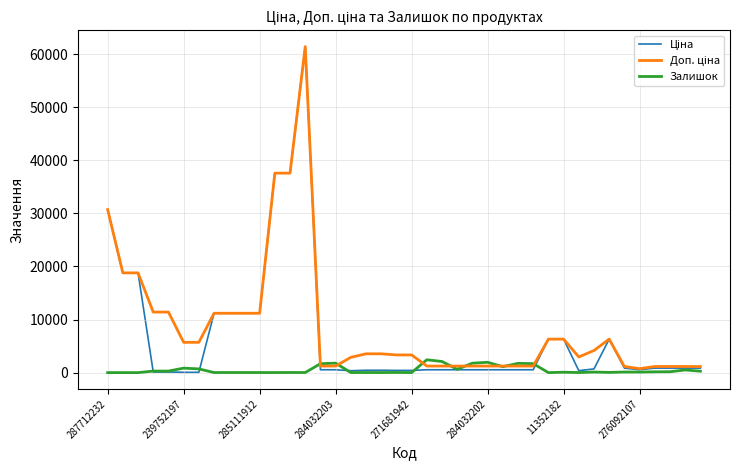

What is the greatest value displayed?

61434.3